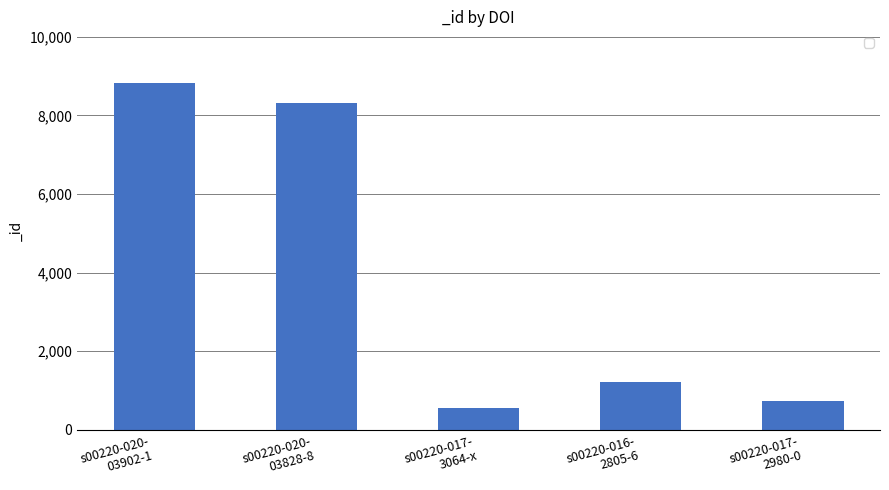

What is the average value?

3929